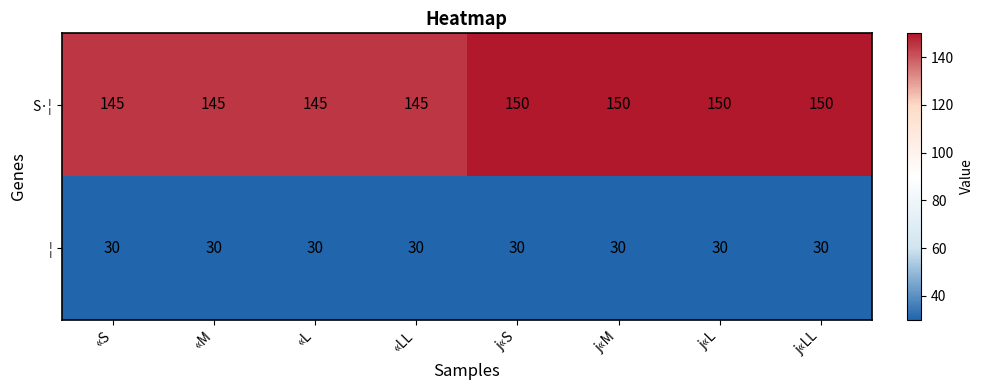

Read the S·¦ value at j«L.

150